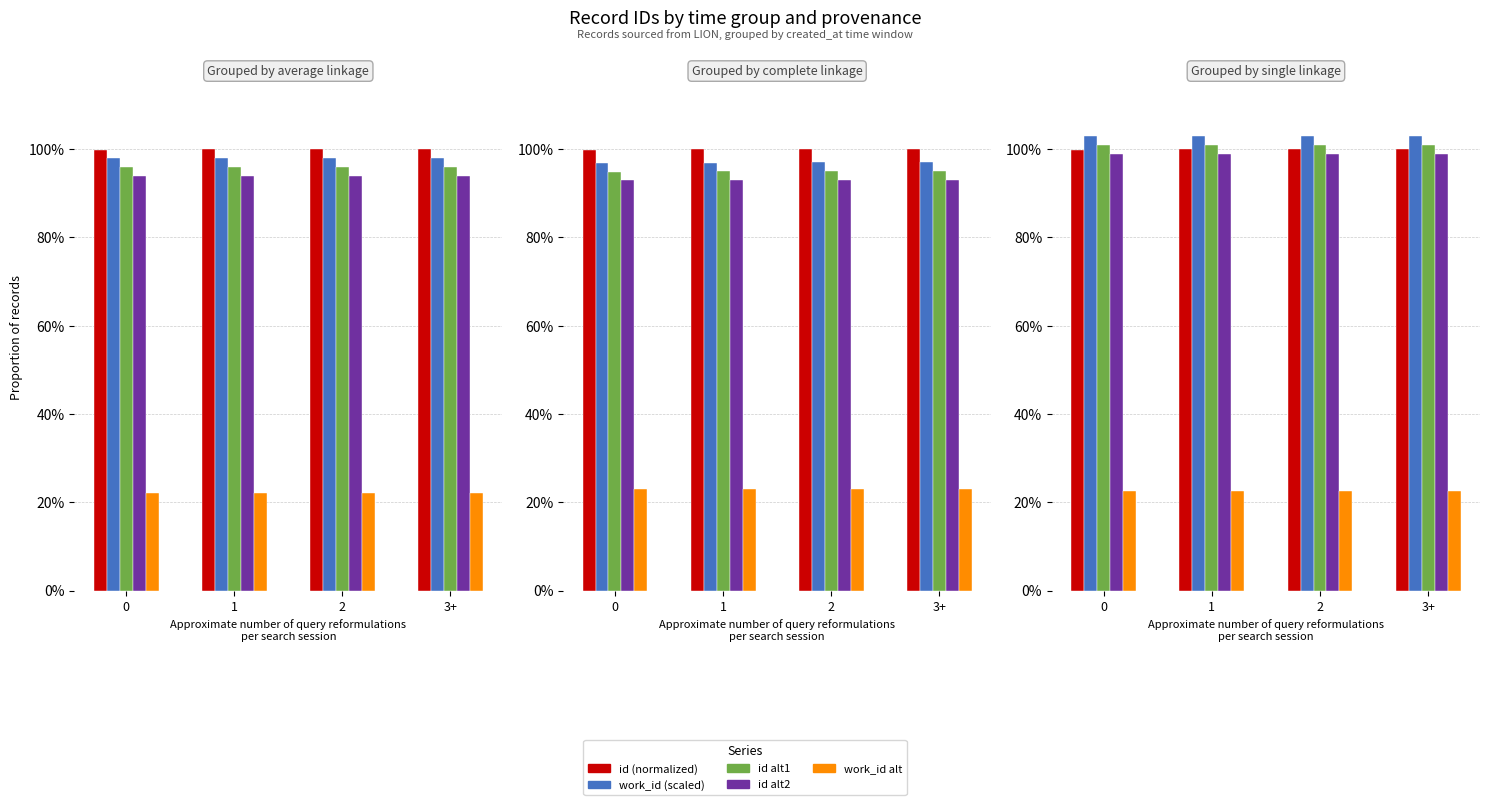

What is the total value across all series at 1?

4.3